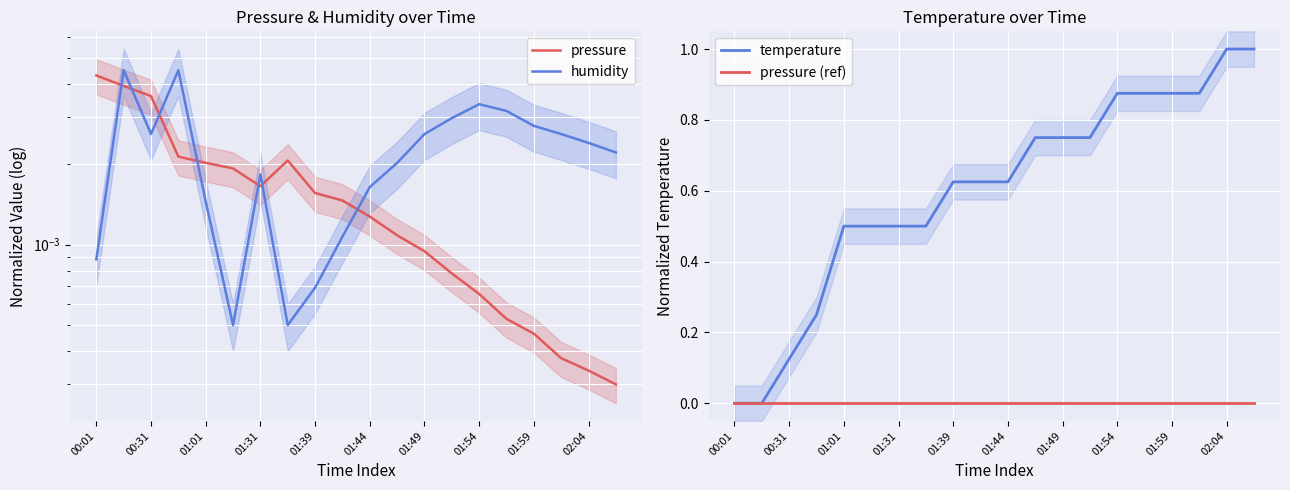

What is the maximum value for temperature?

1.0